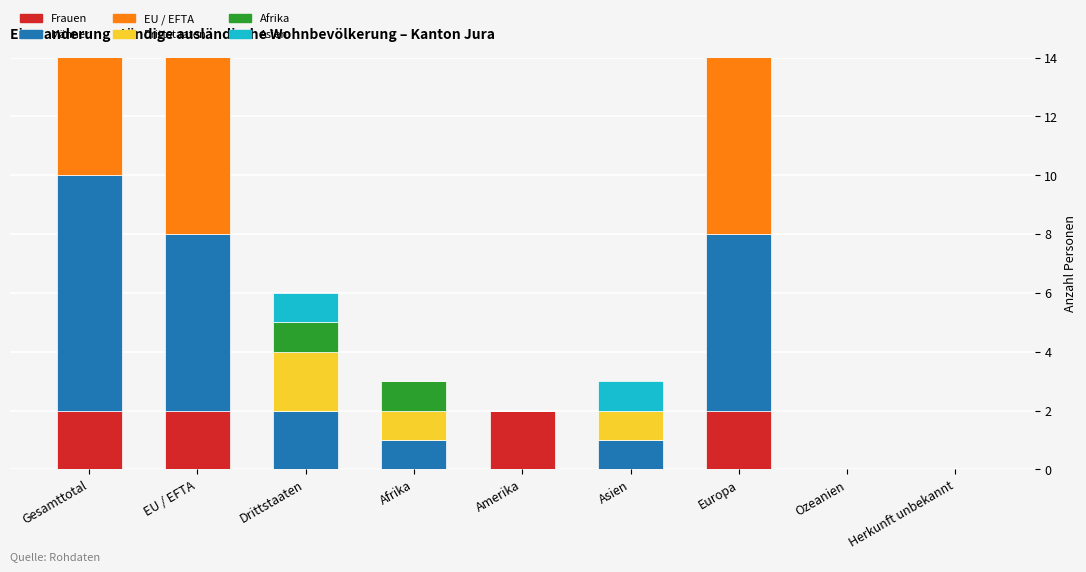

At which category is the sum across all series the highest?

Gesamttotal